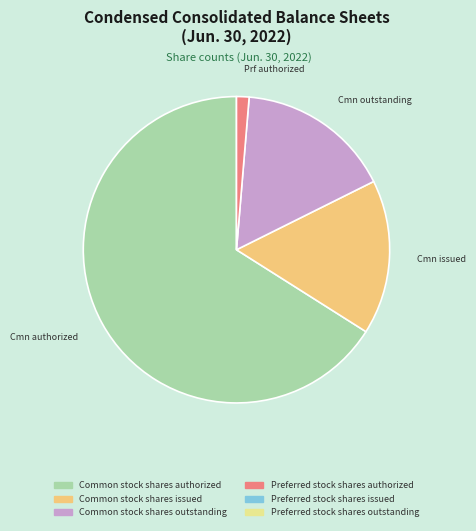

Is there a majority slice in this chart?

Yes